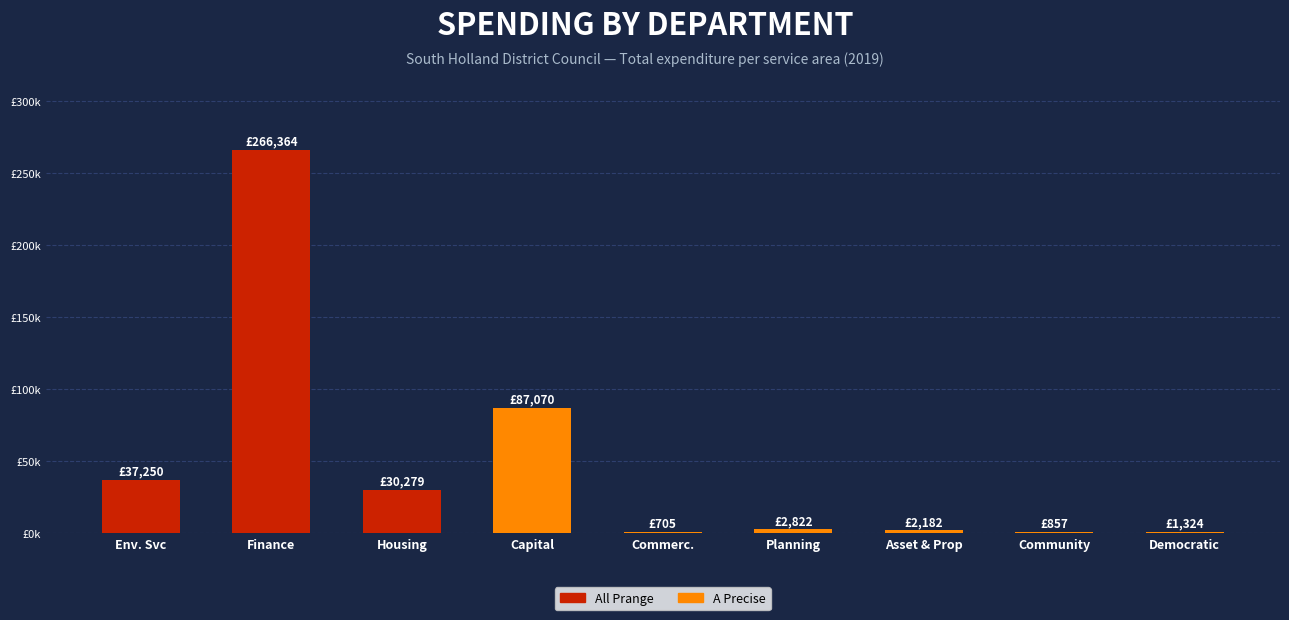

What is the greatest value displayed?

266363.6